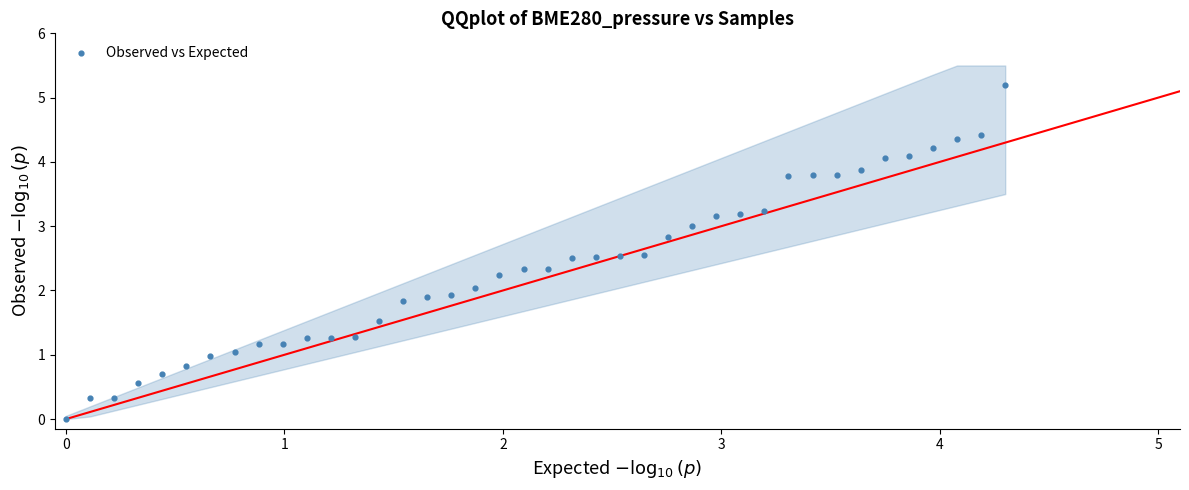

What is the range of X values (max minus min)?

4.3